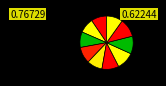

How many segments does this pie chart have?

10